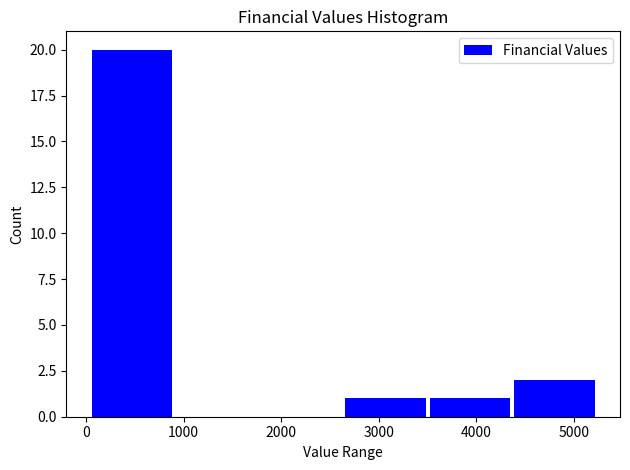

Over which range of the x-axis is the bar tallest?

0 to 900